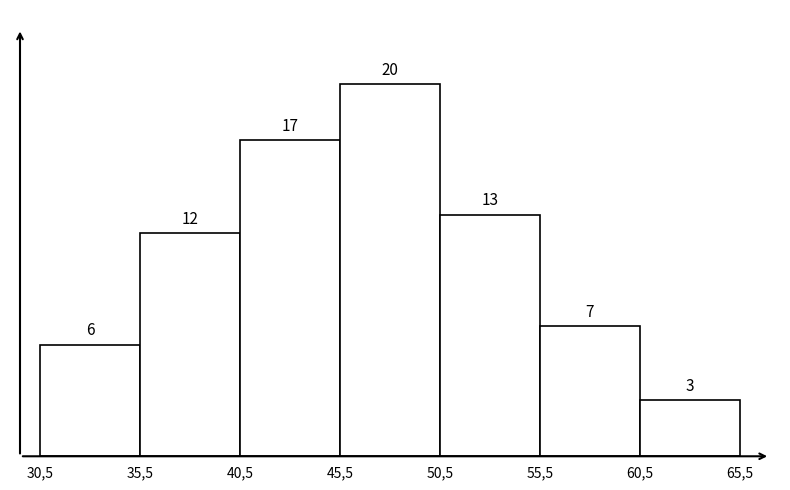

Reading right to left, transcribe all the data shown in this chart.

3	7	13	20	17	12	6